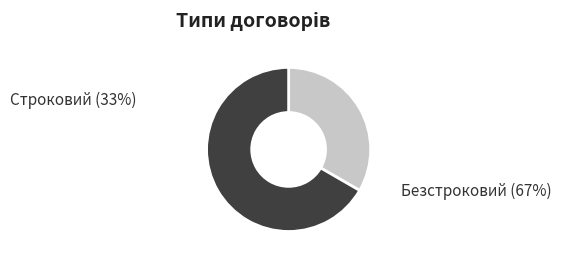

What is the largest slice in the pie chart?

Безстроковий